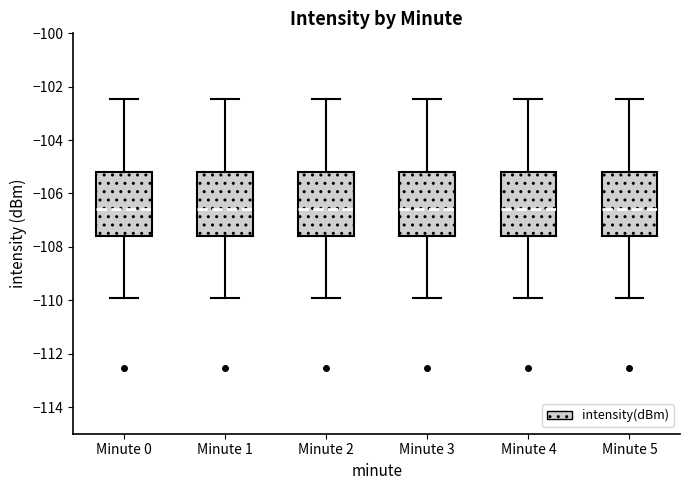

Reading left to right, read every box against the y-axis: the position of its median line, the range the box covers, and the ends of its whiskers. The values are not printed on the chart, so give them approximately, as read against the axis.

Minute 0: median -106.6, box -107.6 to -105.2, whiskers -110.0 to -102.4
Minute 1: median -106.6, box -107.6 to -105.2, whiskers -110.0 to -102.4
Minute 2: median -106.6, box -107.6 to -105.2, whiskers -110.0 to -102.4
Minute 3: median -106.6, box -107.6 to -105.2, whiskers -110.0 to -102.4
Minute 4: median -106.6, box -107.6 to -105.2, whiskers -110.0 to -102.4
Minute 5: median -106.6, box -107.6 to -105.2, whiskers -110.0 to -102.4